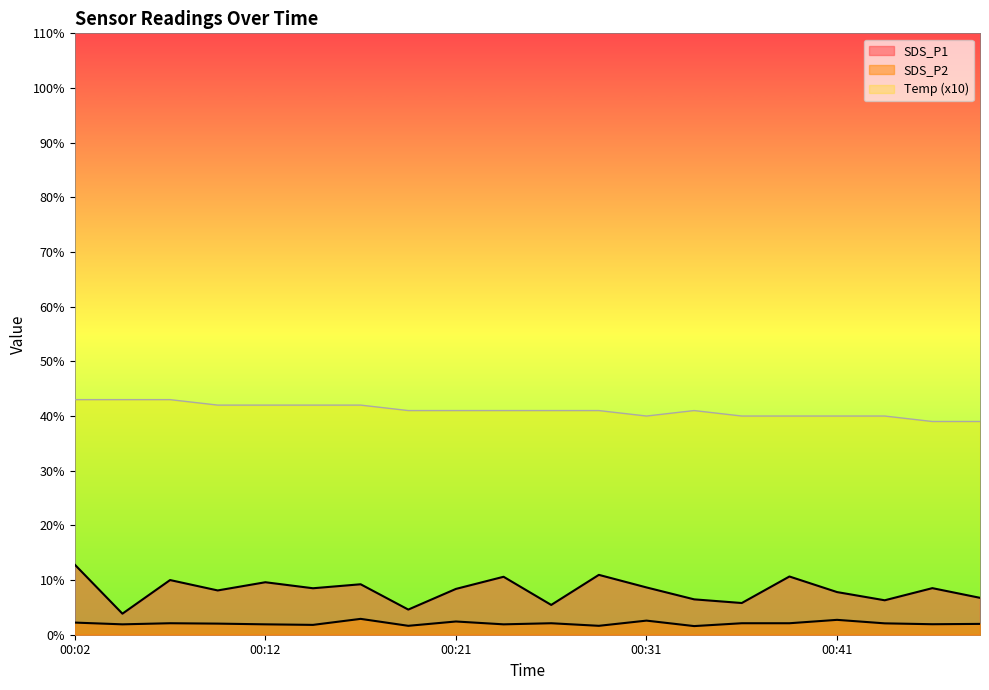

True or false: Temp has more than 2 points higher than both neighbors.

False